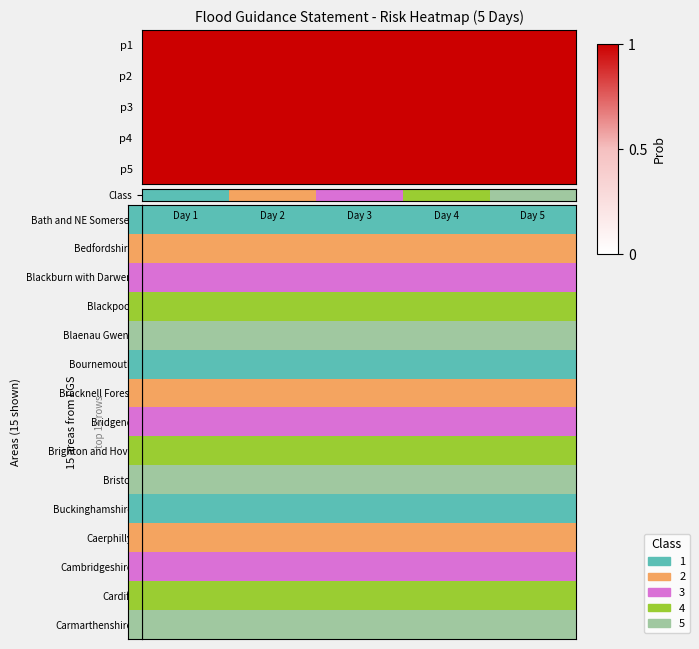

Is it true that Class equals 2 at Day 3?

True